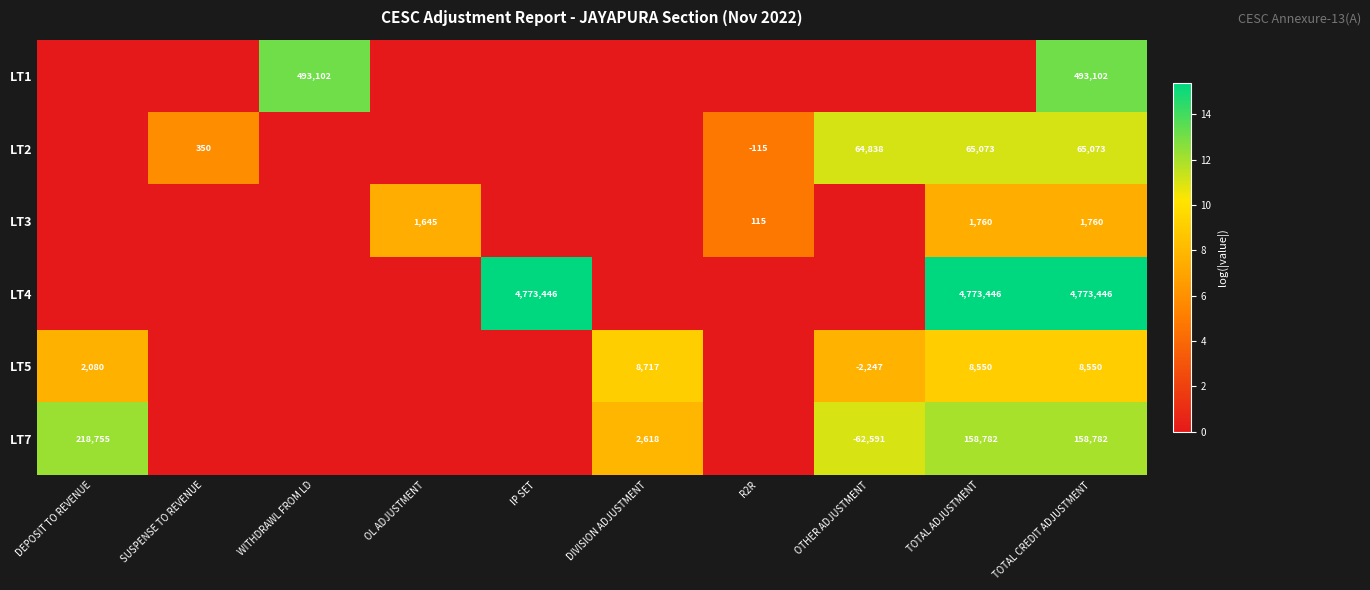

At which category is the sum across all series the highest?

TOTAL CREDIT ADJUSTMENT